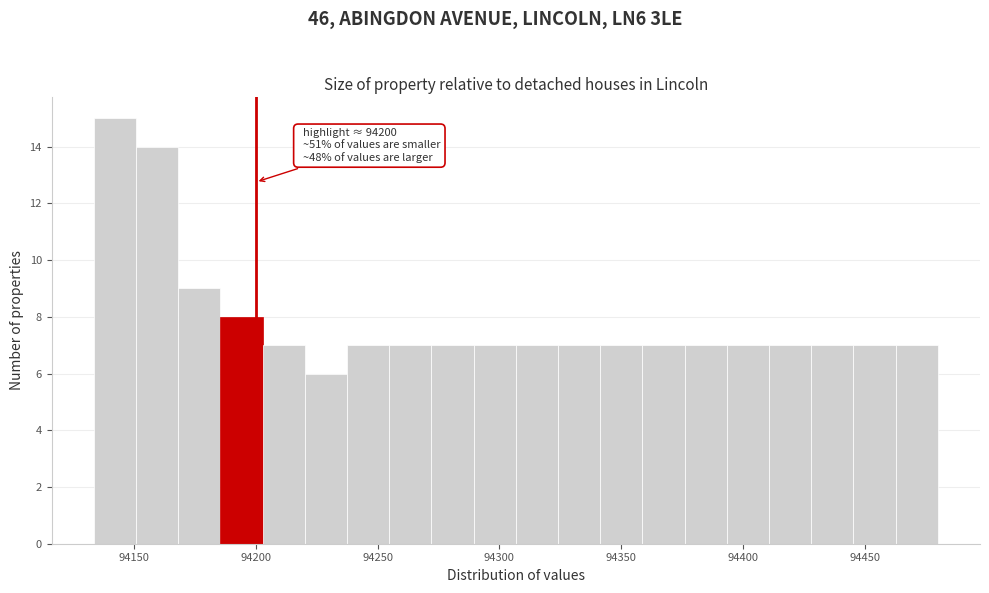

Around what value on the x-axis is the tallest bar? Give the approximate position of its centre, as read against the axis.

94140